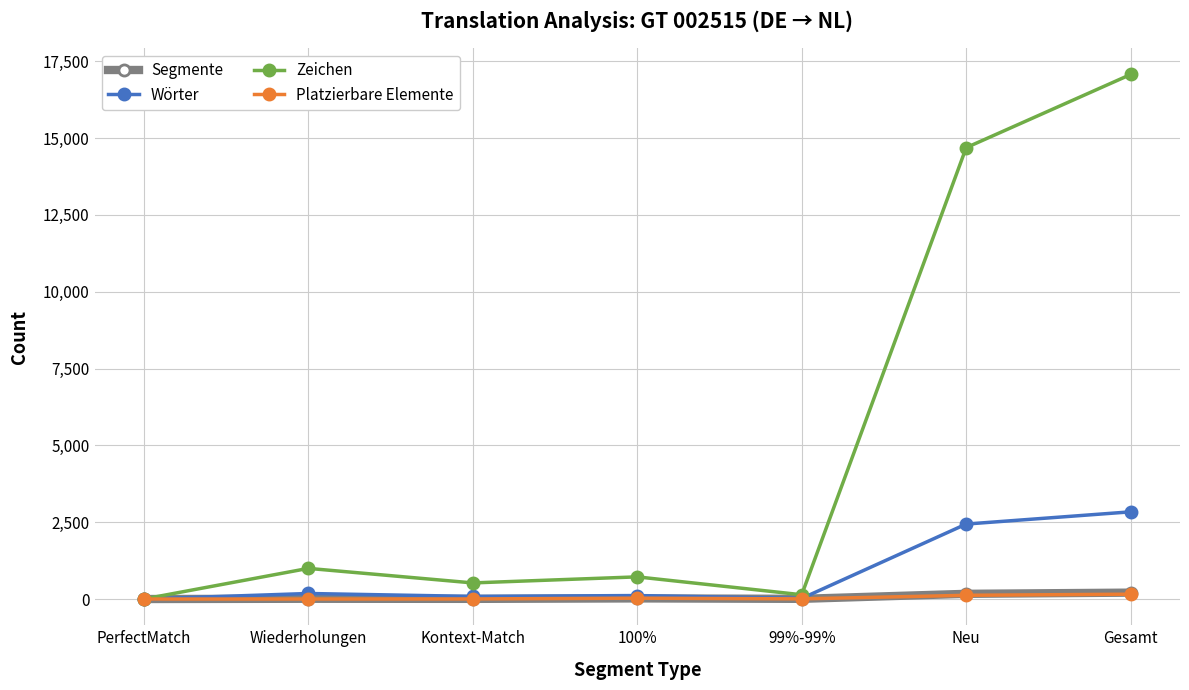

What is the difference between the maximum and minimum values in the Zeichen series?

17067